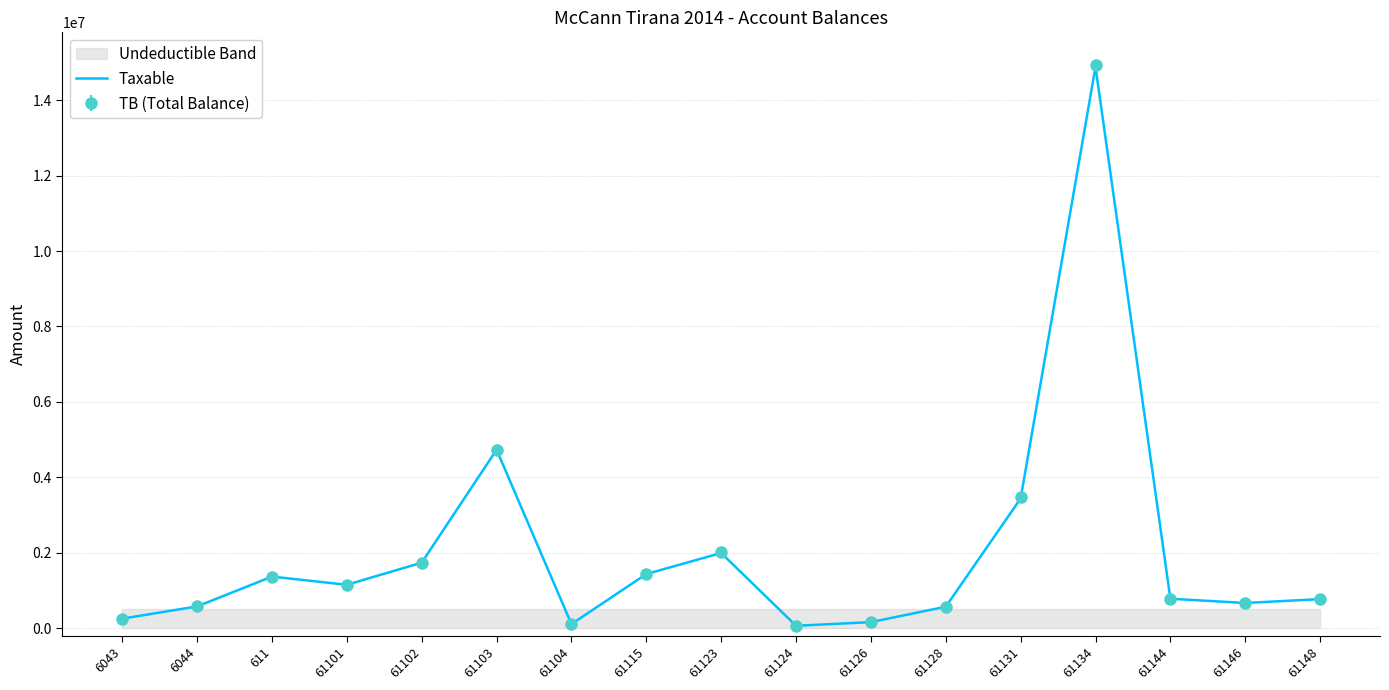

What is the sum of all values?

34666370.4